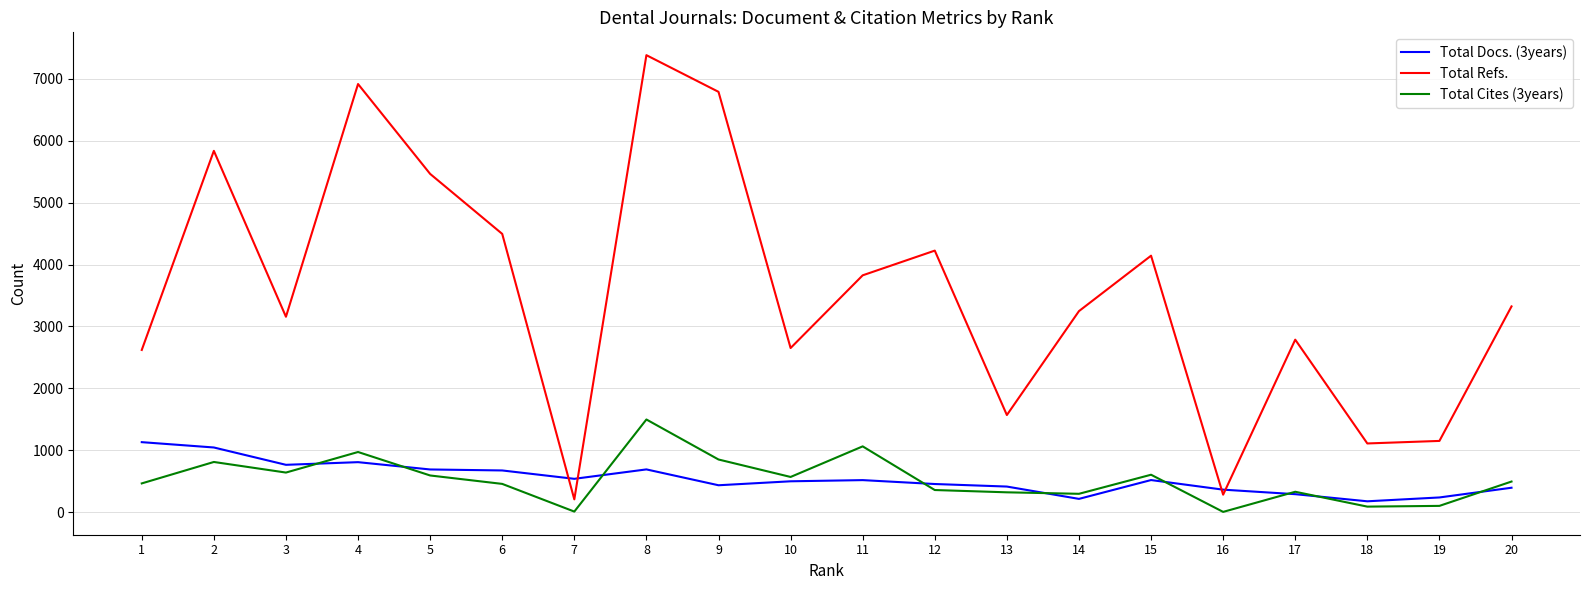

What is the sum of all Total Cites (3years) values?

10551